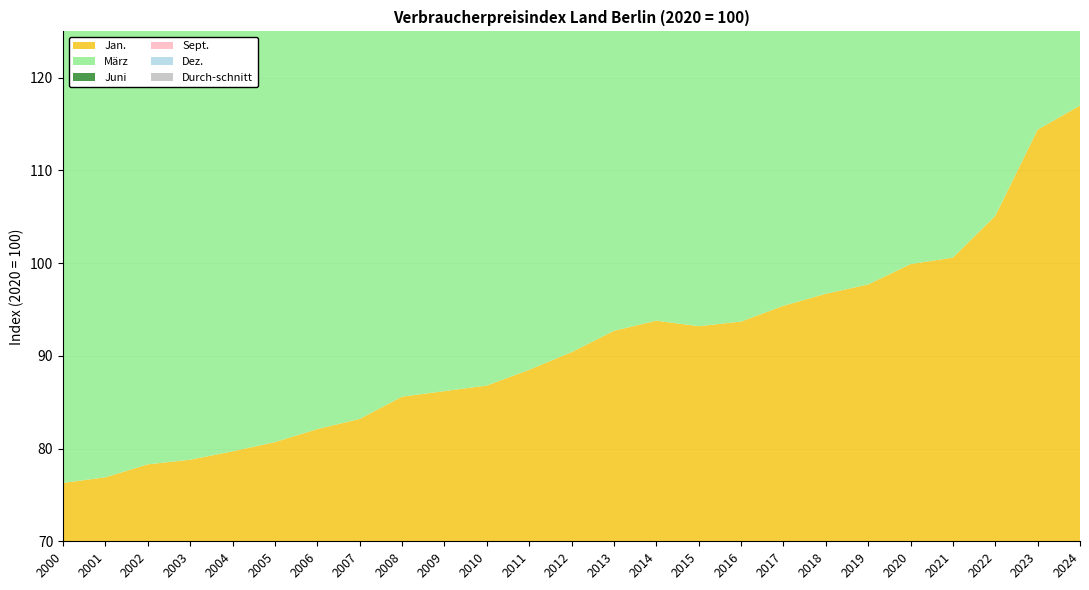

Reading left to right, what are all the values shown in this chart?

Jan.: 2000=76.3	2001=76.9	2002=78.3	2003=78.8	2004=79.7	2005=80.7	2006=82.1	2007=83.2	2008=85.6	2009=86.2	2010=86.8	2011=88.5	2012=90.4	2013=92.7	2014=93.8	2015=93.2	2016=93.7	2017=95.4	2018=96.7	2019=97.7	2020=99.9	2021=100.6	2022=105.1	2023=114.4	2024=117.0
März: 2000=76.5	2001=77.4	2002=78.7	2003=79.1	2004=80.1	2005=81.5	2006=82.5	2007=83.5	2008=86.0	2009=86.3	2010=87.5	2011=89.6	2012=91.9	2013=93.7	2014=94.7	2015=94.4	2016=94.7	2017=96.0	2018=97.5	2019=98.6	2020=100.4	2021=101.8	2022=108.1	2023=116.4	2024=118.4
Juni: 2000=76.8	2001=78.0	2002=78.6	2003=78.8	2004=80.6	2005=81.5	2006=83.0	2007=84.1	2008=86.8	2009=86.7	2010=87.7	2011=89.8	2012=91.5	2013=93.8	2014=94.6	2015=95.0	2016=95.5	2017=96.6	2018=98.5	2019=100.1	2020=100.7	2021=102.6	2022=110.5	2023=117.0	2024=118.9
Sept.: 2000=76.8	2001=77.8	2002=78.5	2003=78.7	2004=80.6	2005=81.9	2006=82.9	2007=84.6	2008=86.9	2009=86.5	2010=87.8	2011=90.0	2012=92.4	2013=94.2	2014=94.9	2015=95.0	2016=95.9	2017=97.3	2018=99.1	2019=100.3	2020=99.7	2021=103.7	2022=112.5	2023=118.2	2024=119.2
Dez.: 2000=77.4	2001=78.1	2002=79.0	2003=79.3	2004=81.3	2005=82.4	2006=83.5	2007=85.9	2008=86.5	2009=87.4	2010=88.7	2011=90.5	2012=92.5	2013=94.4	2014=94.4	2015=94.3	2016=95.9	2017=97.2	2018=98.4	2019=100.1	2020=99.5	2021=104.5	2022=112.8	2023=117.2	2024=119.7
Durch-schnitt: 2000=76.7	2001=77.7	2002=78.6	2003=78.9	2004=80.5	2005=81.6	2006=82.9	2007=84.4	2008=86.4	2009=86.6	2010=87.7	2011=89.7	2012=91.8	2013=93.8	2014=94.5	2015=94.6	2016=95.3	2017=96.6	2018=98.3	2019=99.6	2020=100.0	2021=102.8	2022=110.1	2023=116.9	2024=118.8